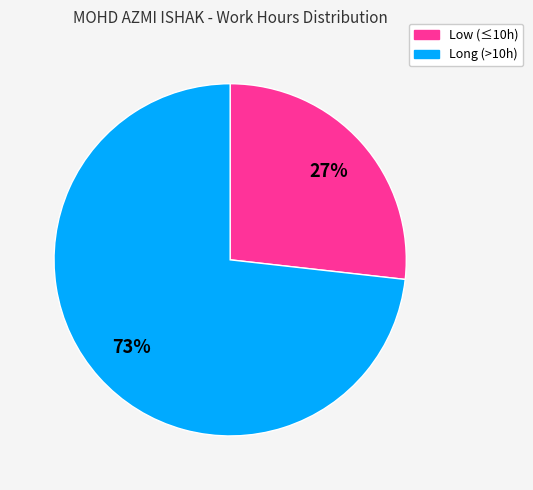

To the nearest percent, what is the average slice percentage?

50%